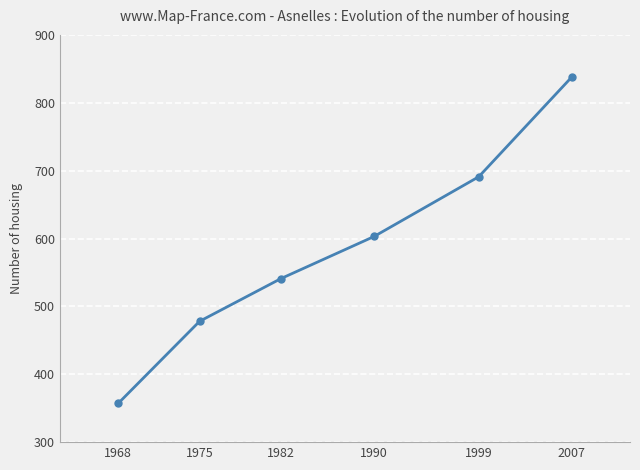

Reading left to right, transcribe all the data shown in this chart.

357	478	541	603	691	838